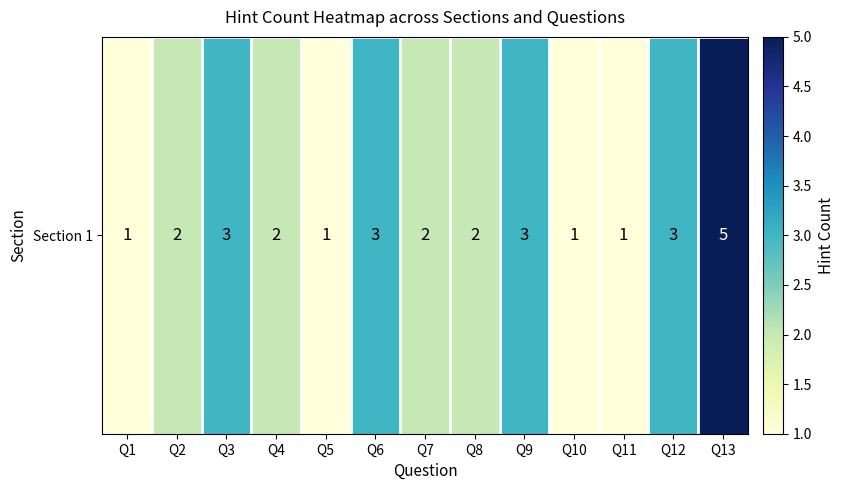

At which category does the chart reach its peak across all series?

Q13